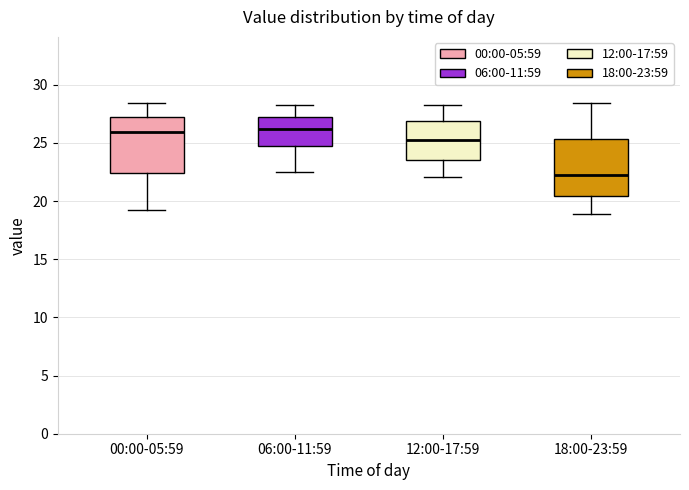

Reading left to right, read every box against the y-axis: the position of its median line, the range the box covers, and the ends of its whiskers. The values are not printed on the chart, so give them approximately, as read against the axis.

00:00-05:59: median 26.0, box 22.5 to 27.0, whiskers 19.5 to 28.5
06:00-11:59: median 26.0, box 25.0 to 27.5, whiskers 22.5 to 28.5
12:00-17:59: median 25.5, box 23.5 to 27.0, whiskers 22.0 to 28.5
18:00-23:59: median 22.5, box 20.5 to 25.5, whiskers 19.0 to 28.5